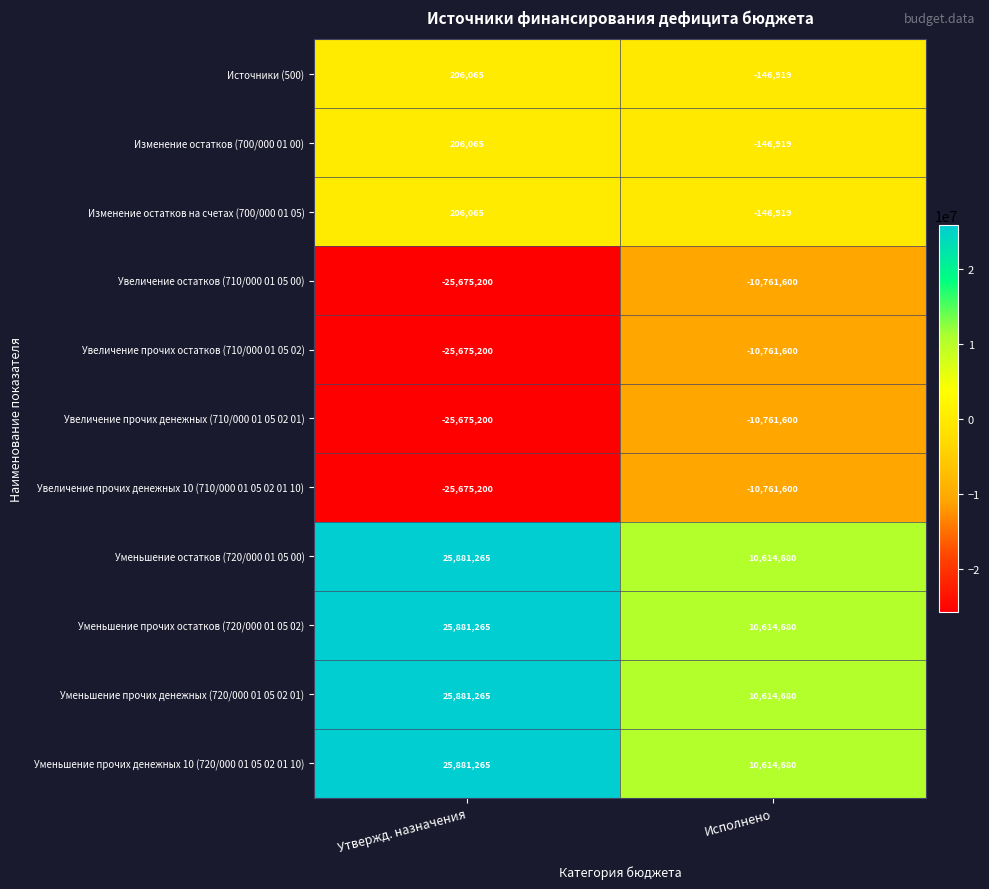

What is the total value across all series at Утвержд. назначения?

1442455